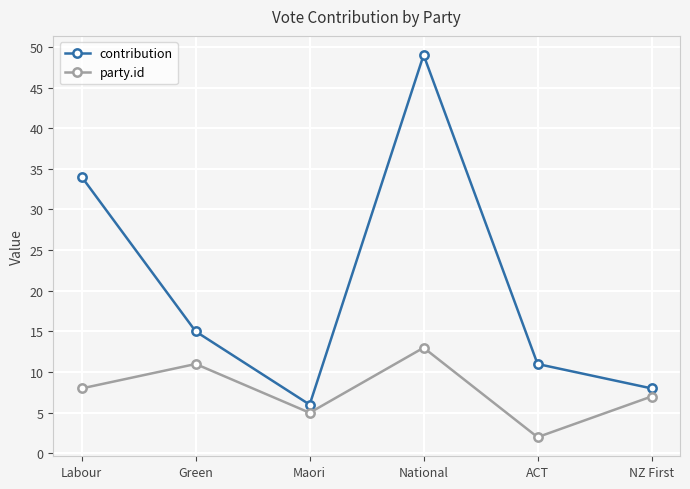

What is the difference between the contribution values at National and NZ First?

41